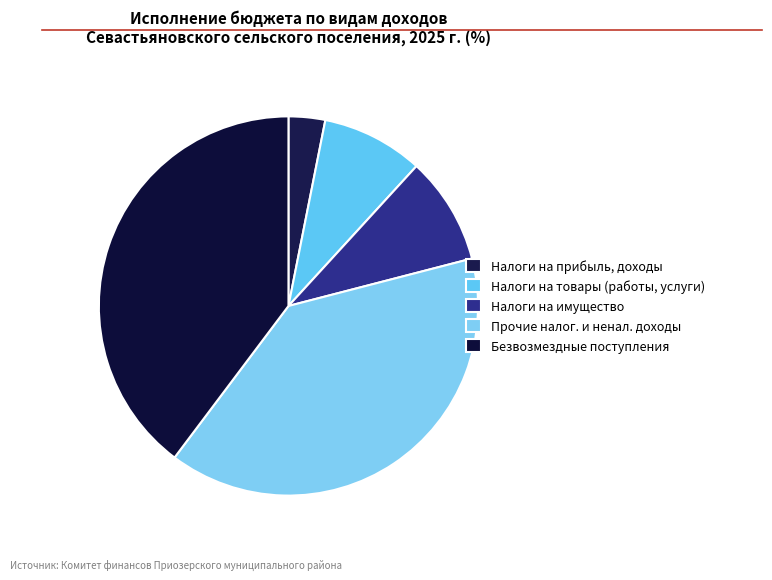

Which slice is the smallest?

Налоги на прибыль, доходы